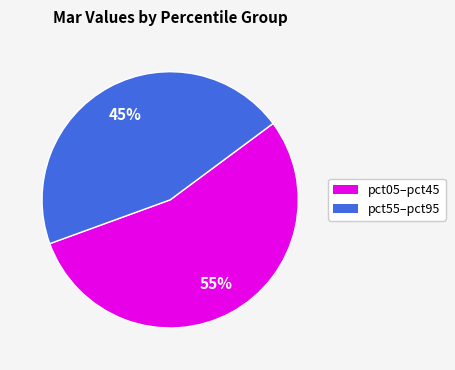

To the nearest percent, what is the average slice percentage?

50%